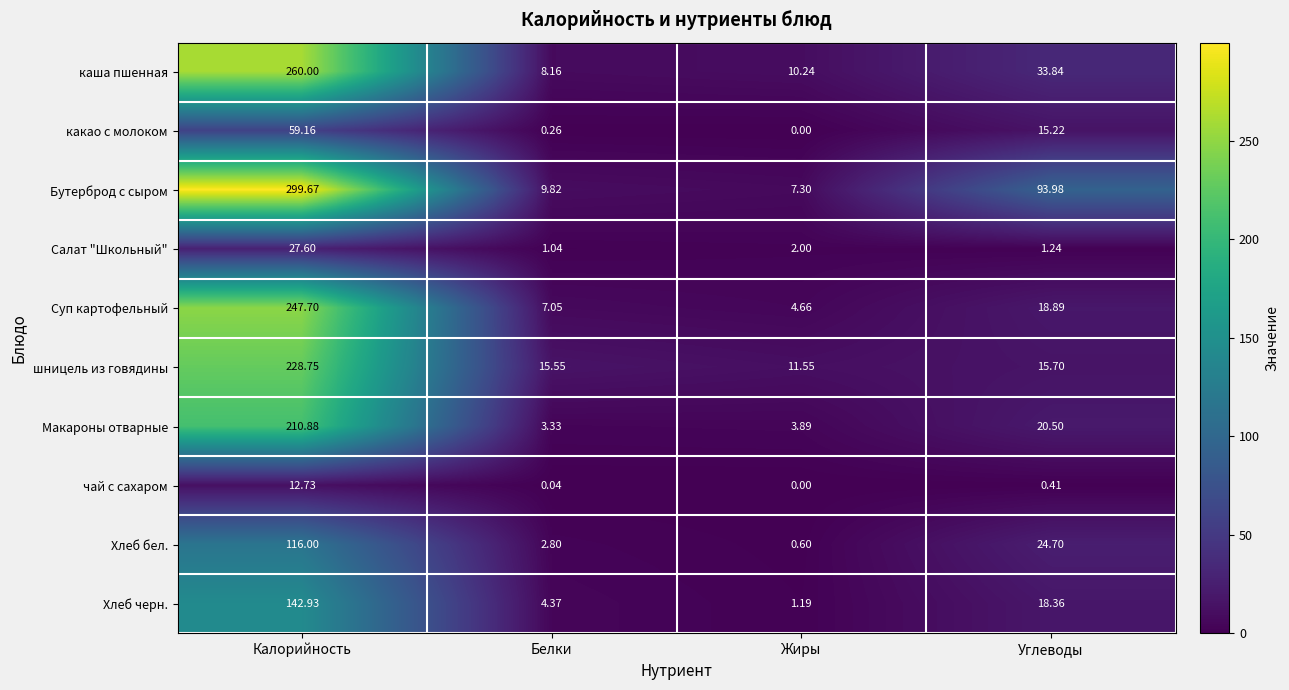

At how many categories does at least one series exceed 209?

1